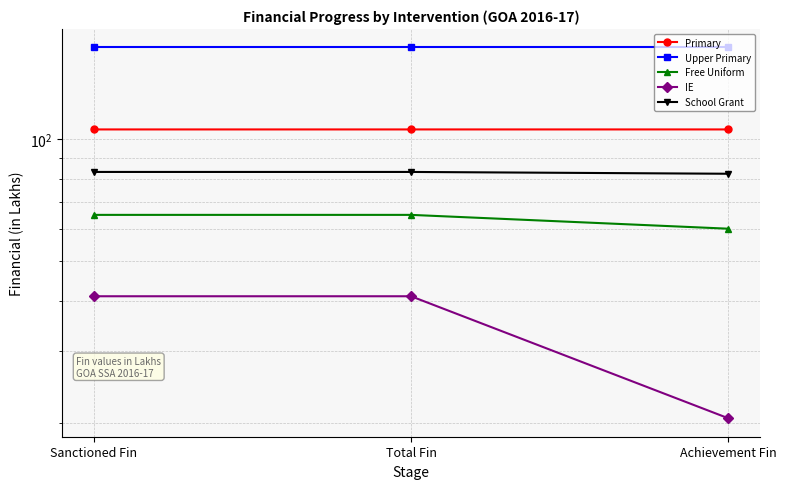

Which series has the largest total across all categories?

Upper Primary